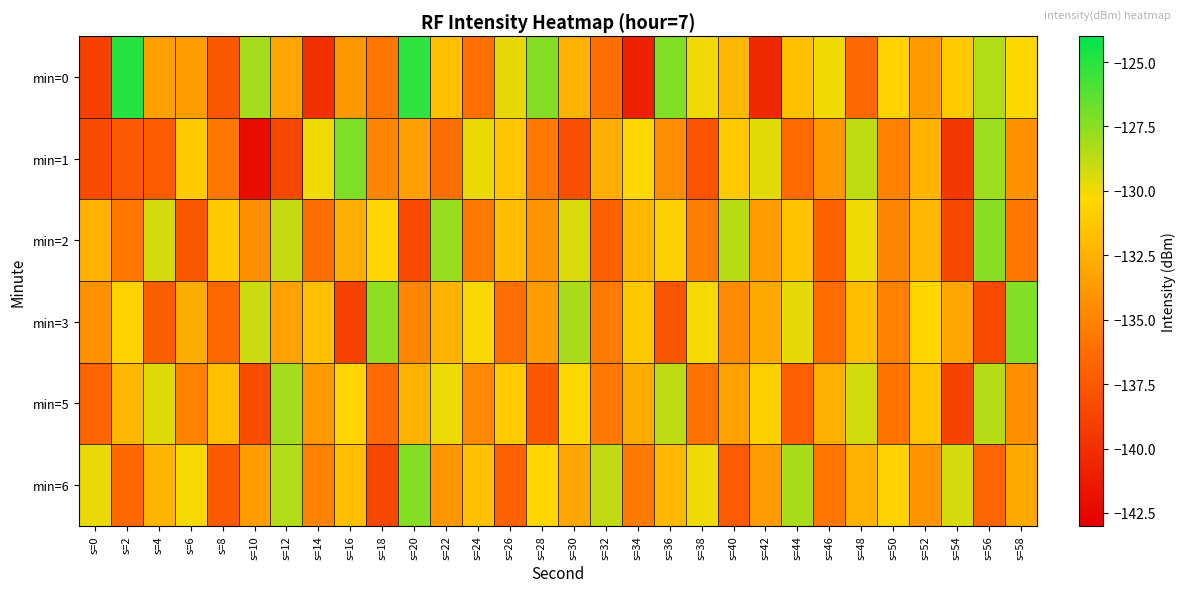

At which category is the sum across all series the highest?

s=56